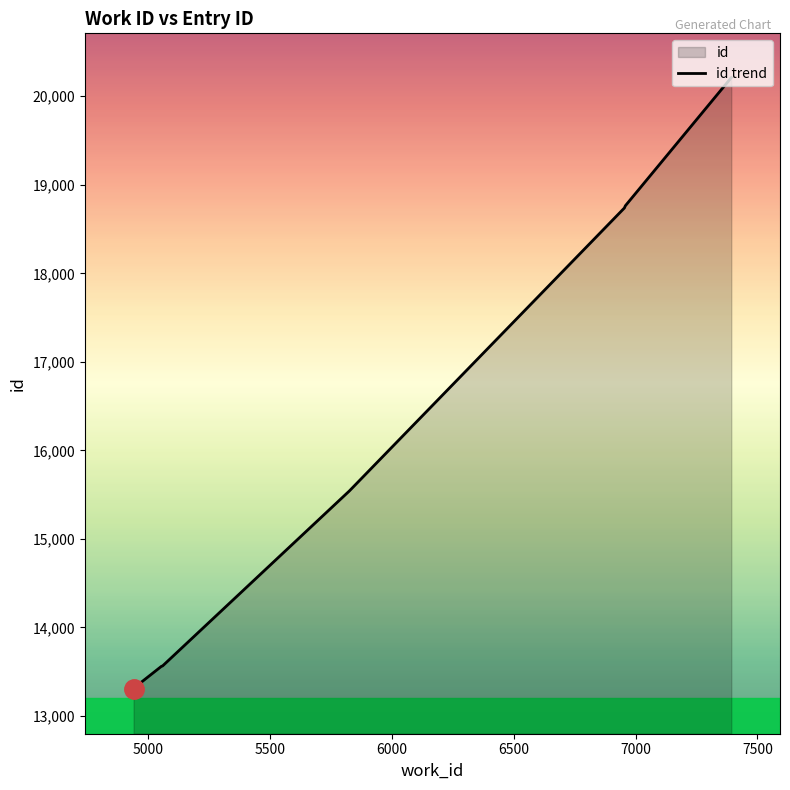

What is the difference between the maximum and minimum values?

6912